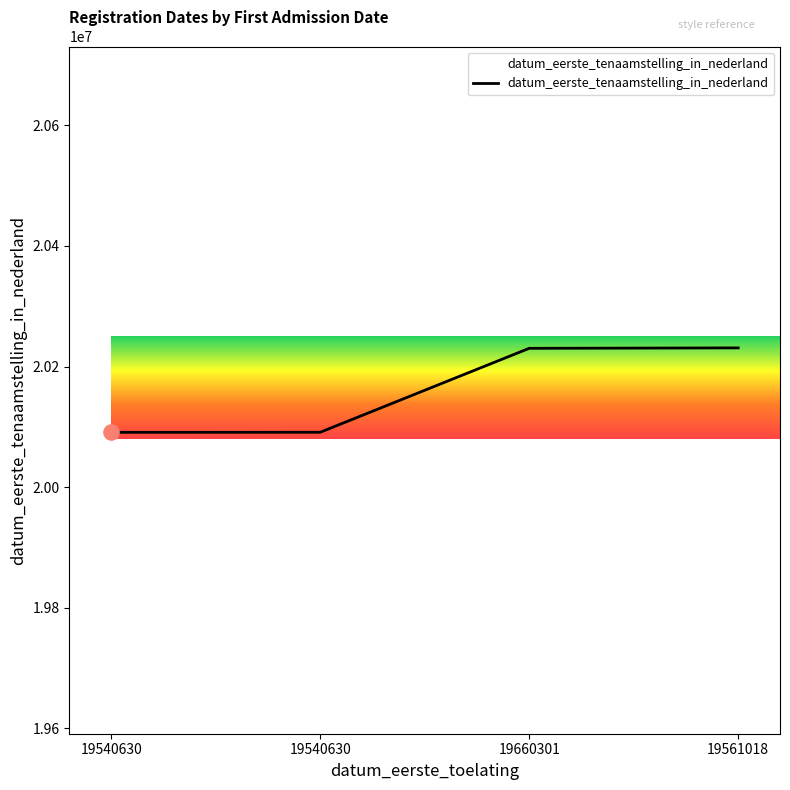

What is the change in value from 19540630 to 19660301?

+139285